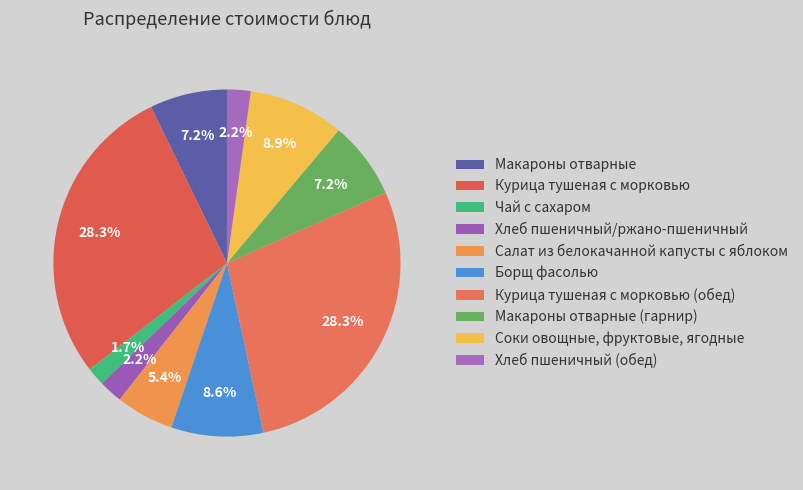

Combined, do Курица тушеная с морковью (обед) and Салат из белокачанной капусты с яблоком account for over 50%?

No